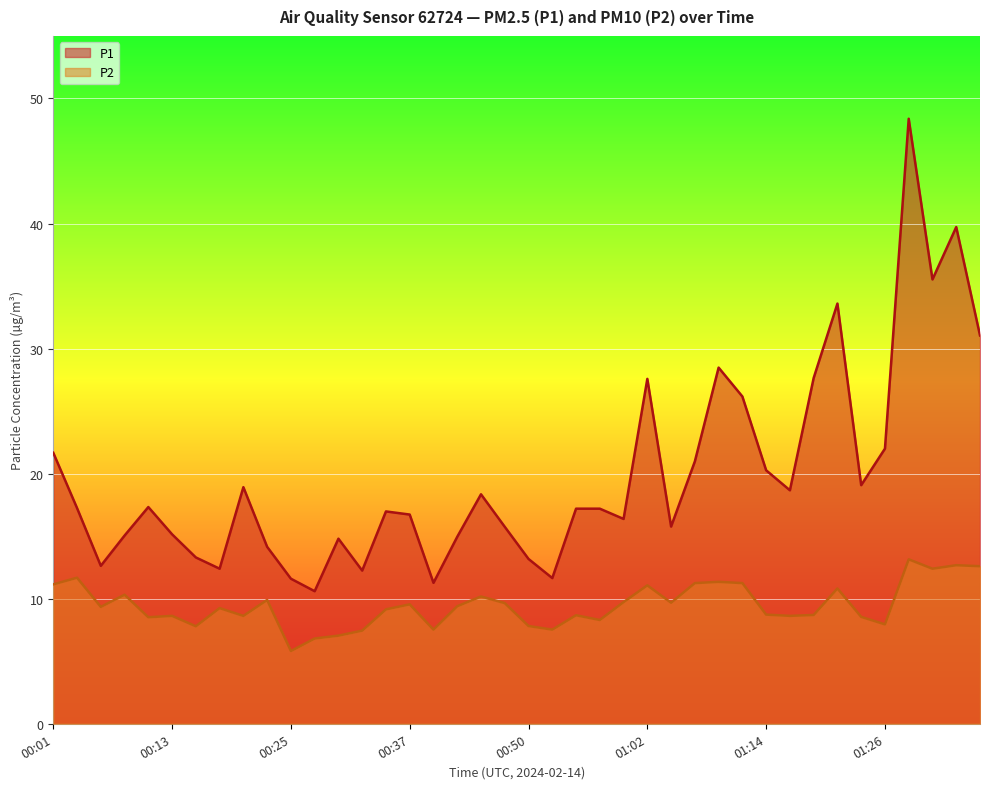

What is the average value of the P1 series?

19.8